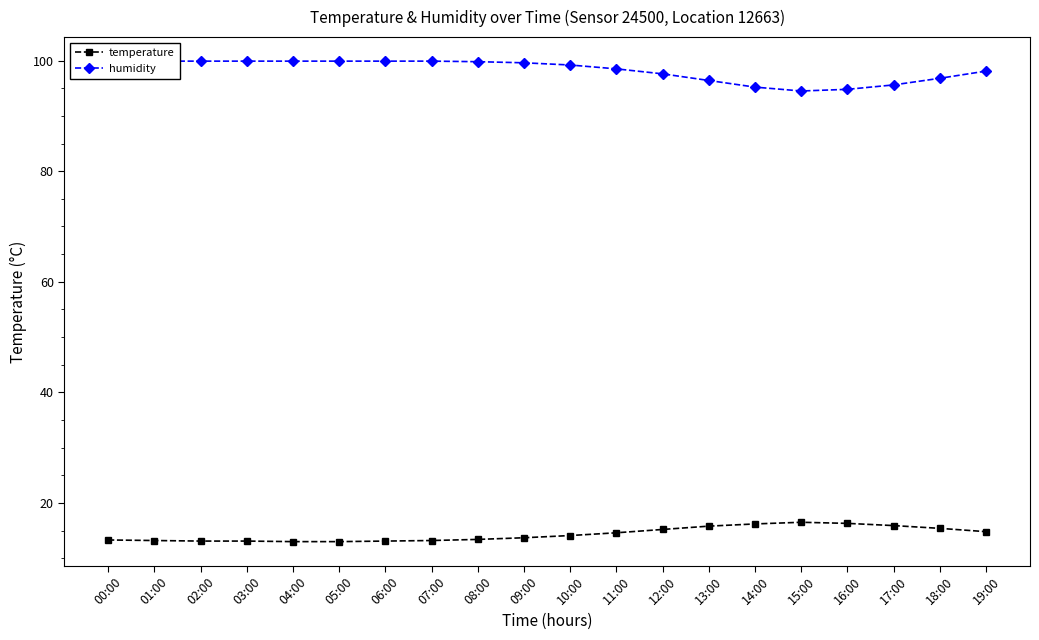

What is the label of the 8th point from the right?

12:00